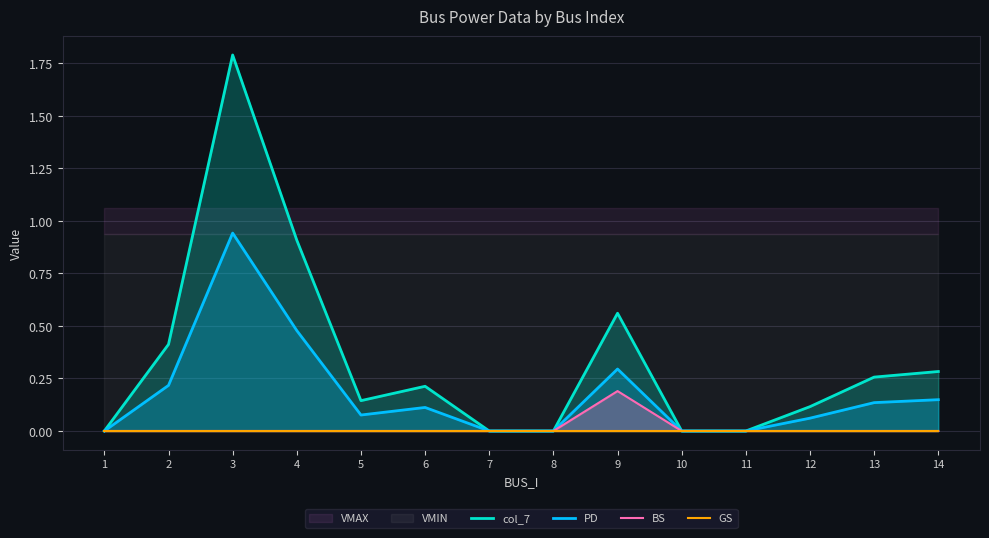

Is the value of BS at 8 greater than the value of PD at 8?

No